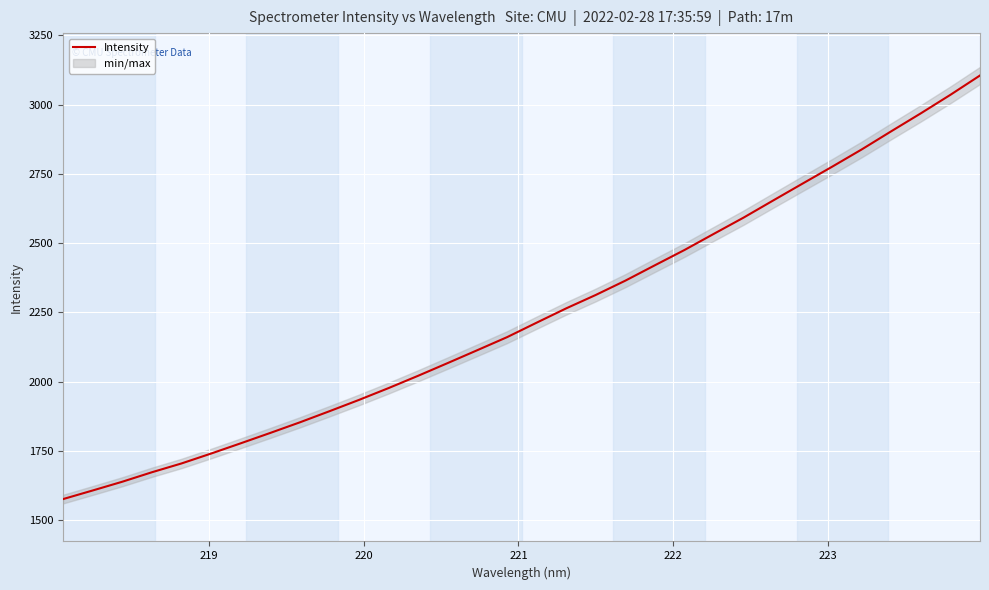

Does the chart display data point markers on the line(s)?

No